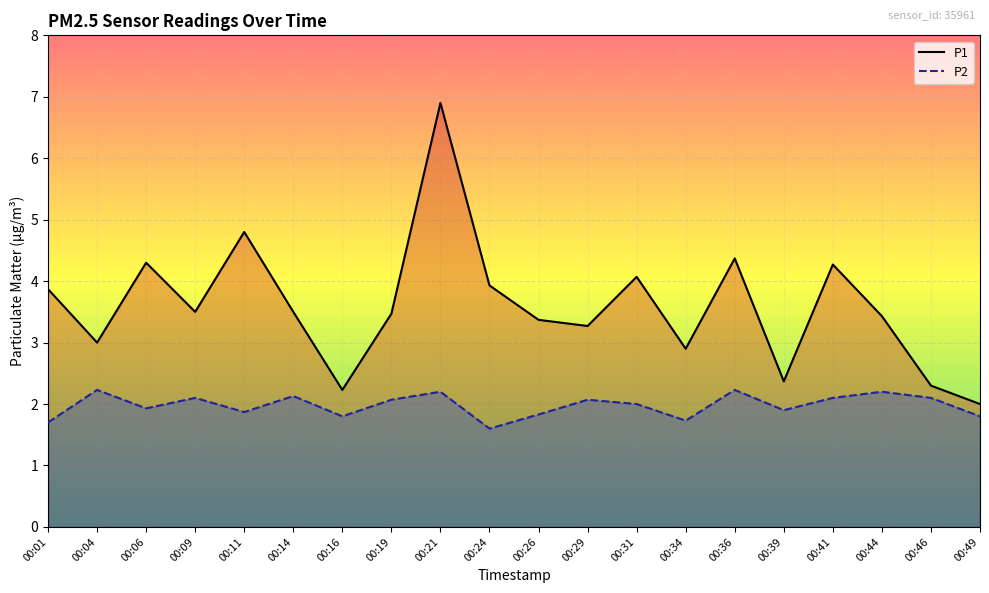

Where does the P2 series first go above 2?

00:04